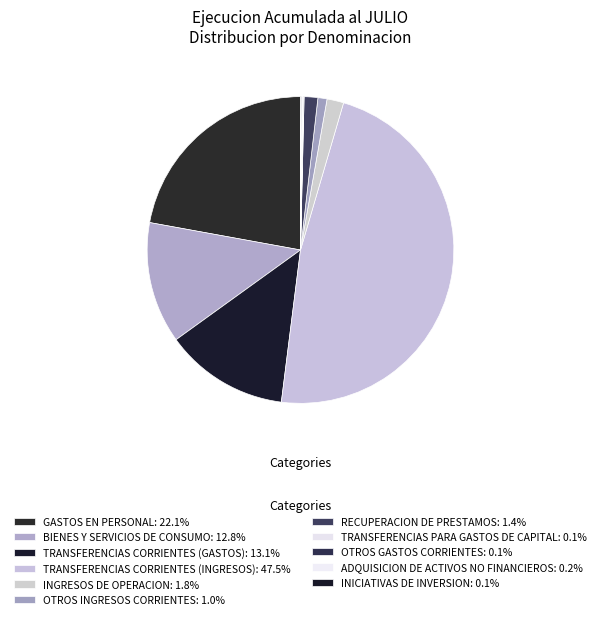

What is the largest slice in the pie chart?

TRANSFERENCIAS CORRIENTES (INGRESOS)